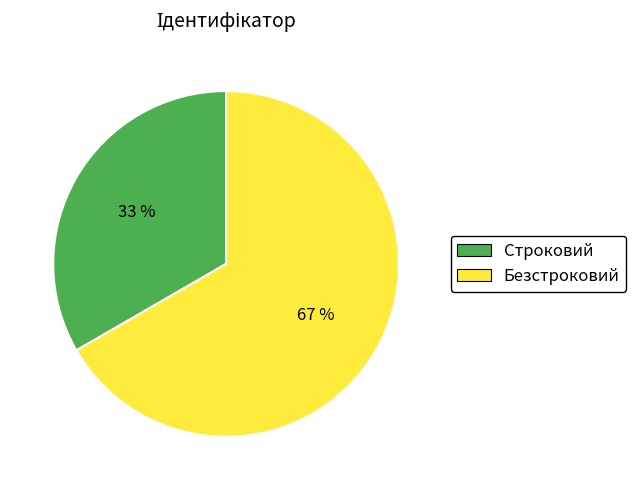

The Строковий slice represents 19% of the pie. True or false?

False